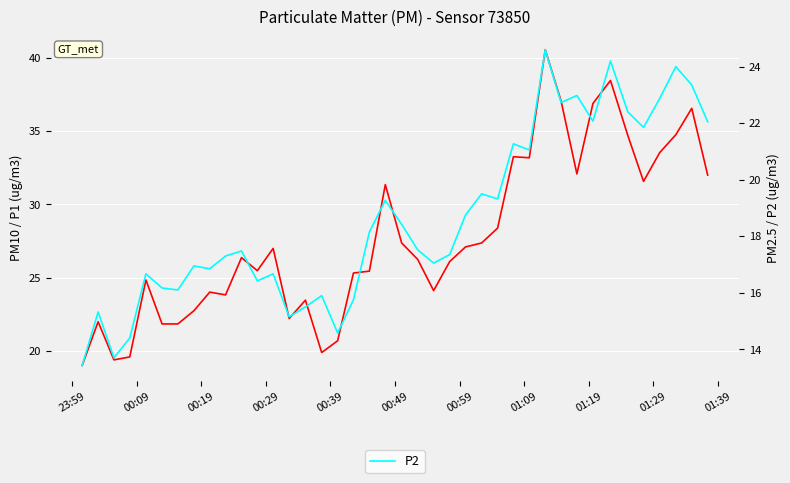

Rank the series by their maximum value, from lowest to highest.

P2, P1